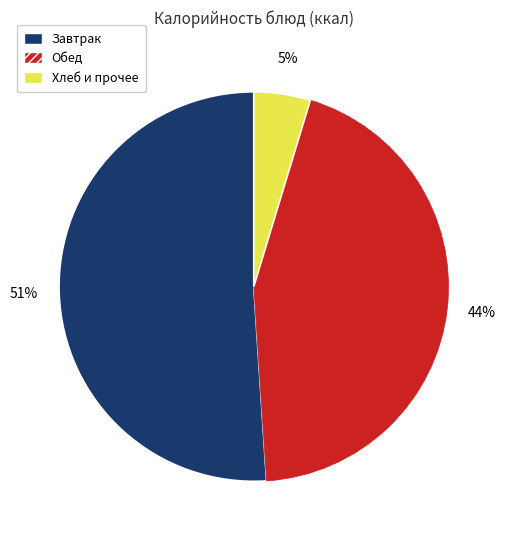

Is there any slice that represents more than half of the pie?

Yes